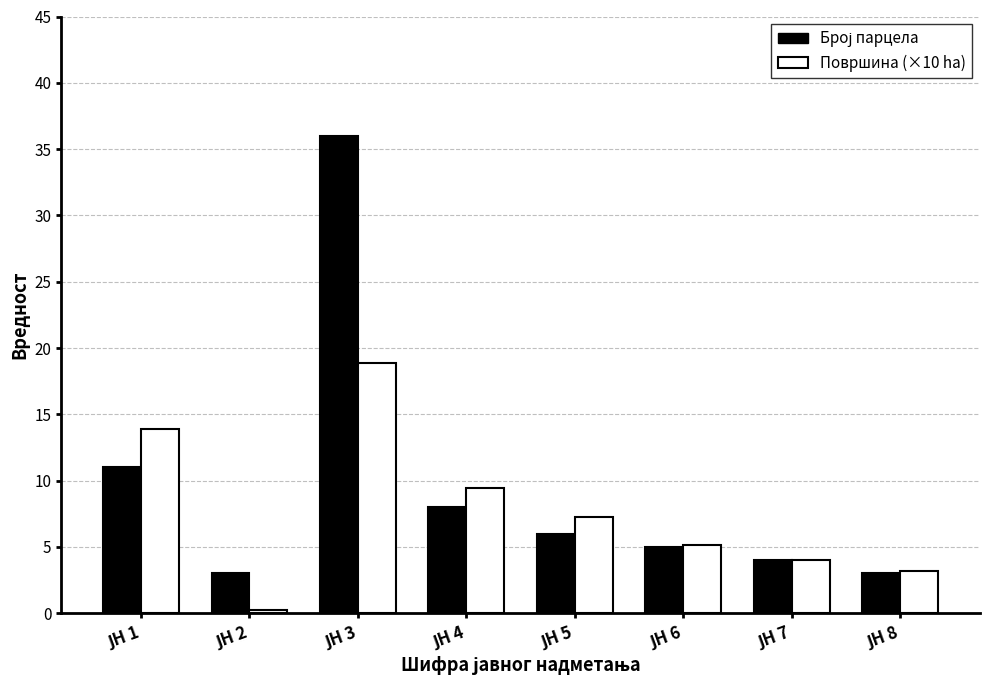

What is the greatest value displayed?

36.0